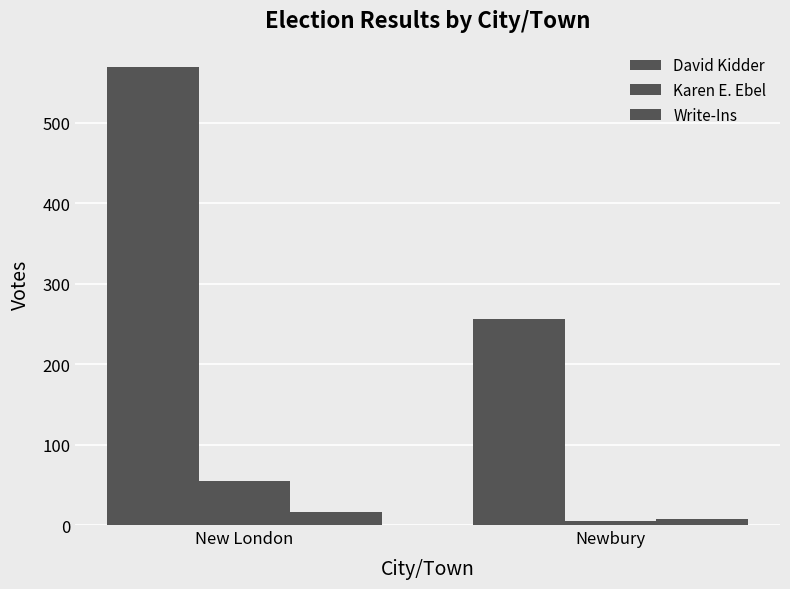

Are the bars horizontal?

No